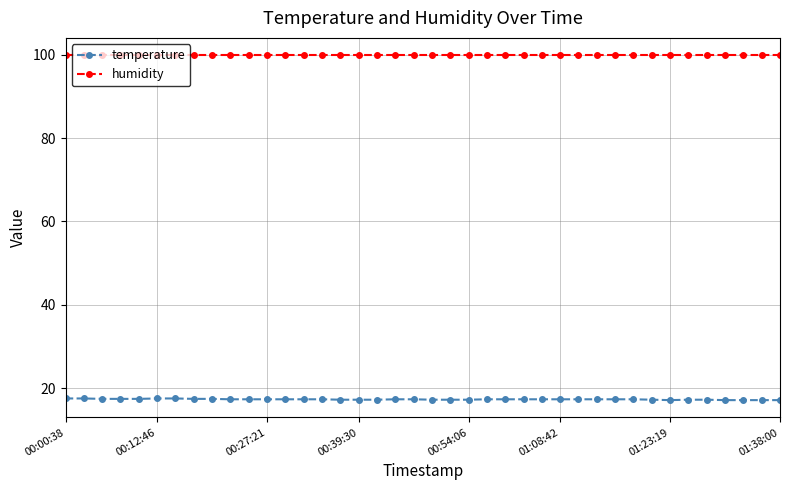

Which series has the largest total across all categories?

humidity